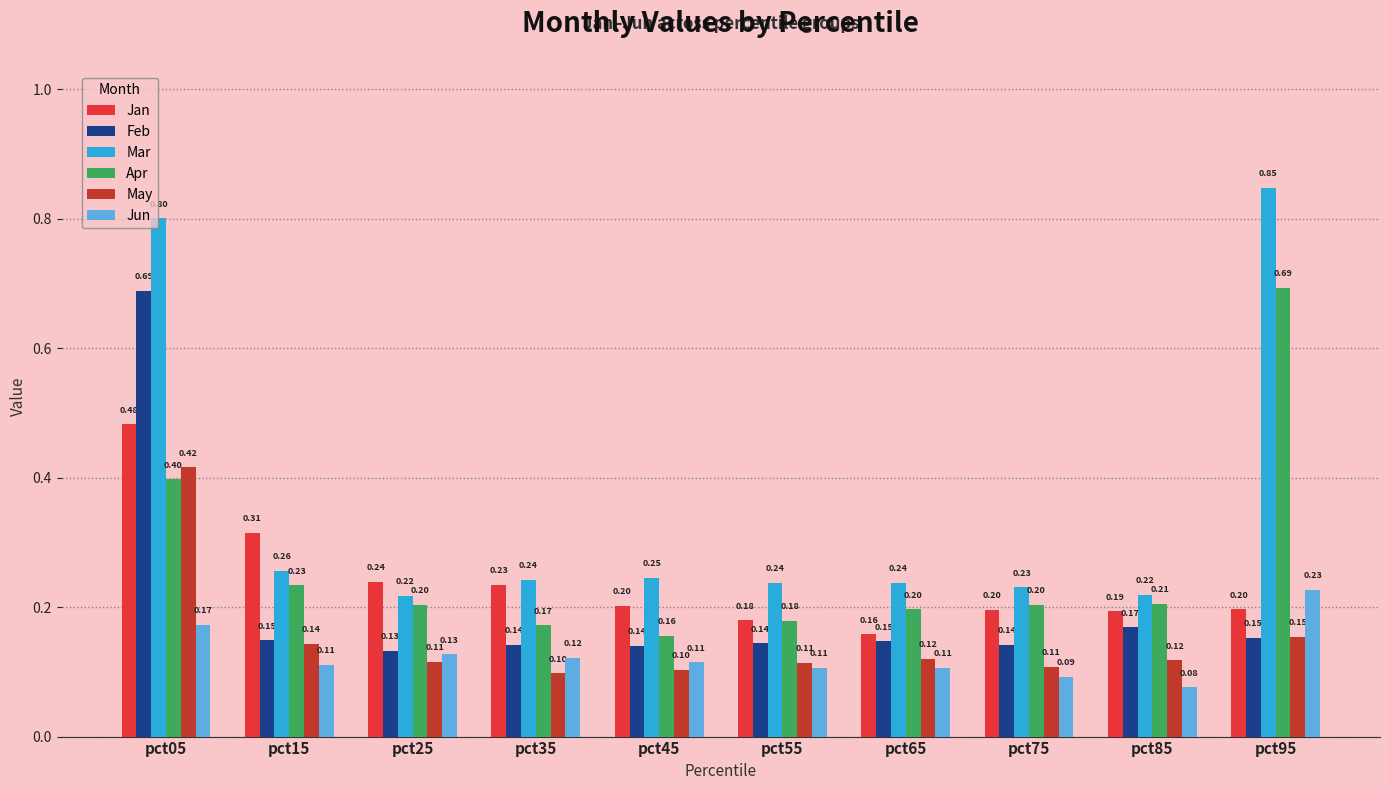

At pct65, list the series in order from smallest to largest.

Jun, May, Feb, Jan, Apr, Mar